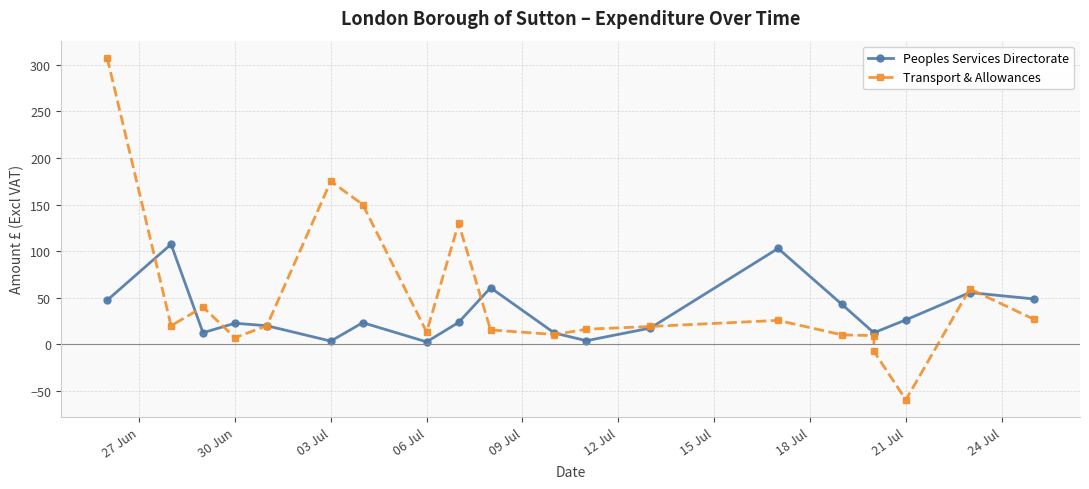

Reading left to right, extract all data points from this chart.

Peoples Services Directorate: 47.3	107.4	12.5	22.6	20.0	3.5	23.3	2.7	23.6	60.7	12.1	3.9	17.5	102.9	42.8	12.4	12.5	26.3	55.6	48.8
Transport & Allowances: 307.5	20.0	40.0	7.2	20.0	175.0	150.0	13.2	130.0	15.5	10.6	16.2	19.2	25.7	10.2	9.4	-7.5	-59.5	59.5	27.1